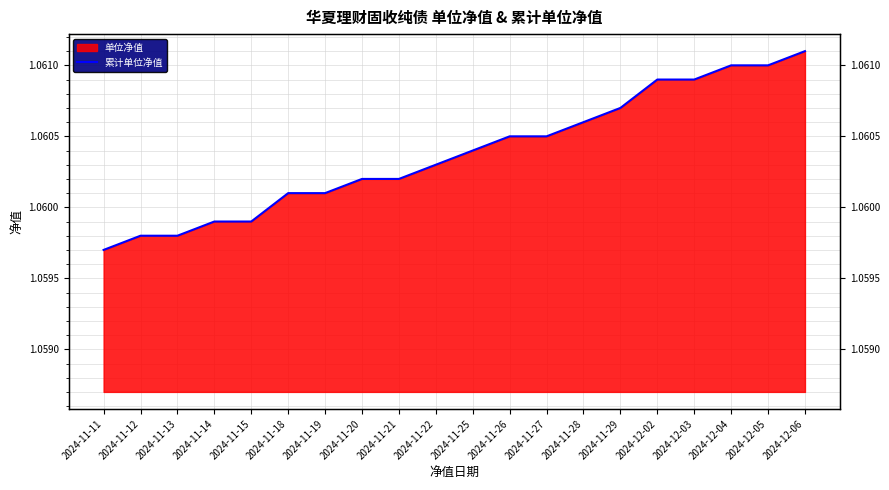

Is it true that the value at 2024-12-04 is 1.1?

True